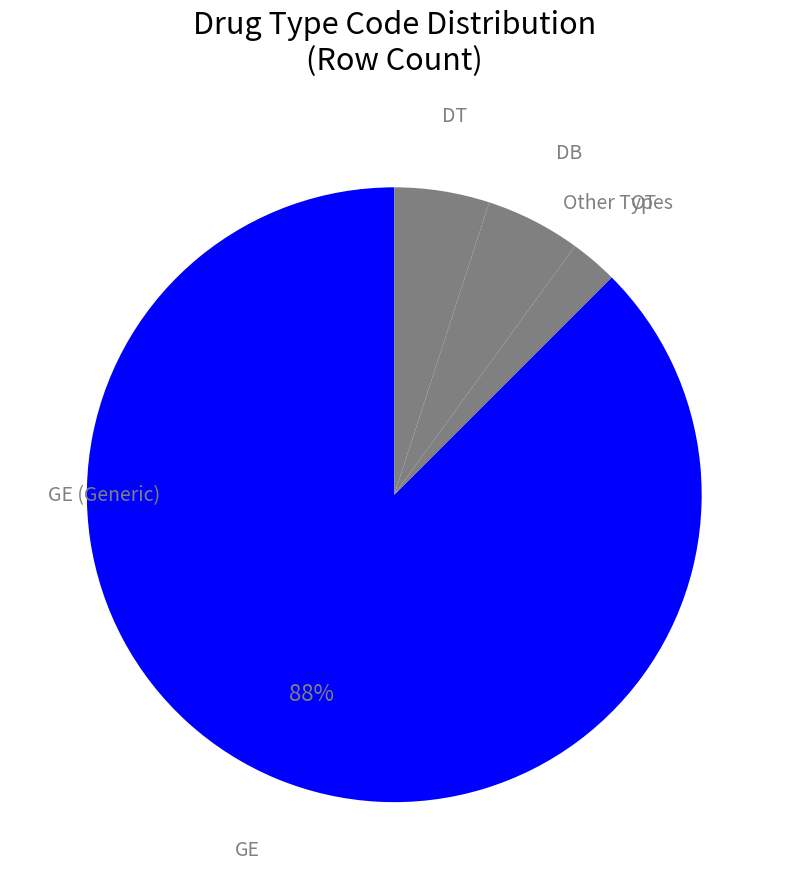

Count the number of slices in the pie.

4